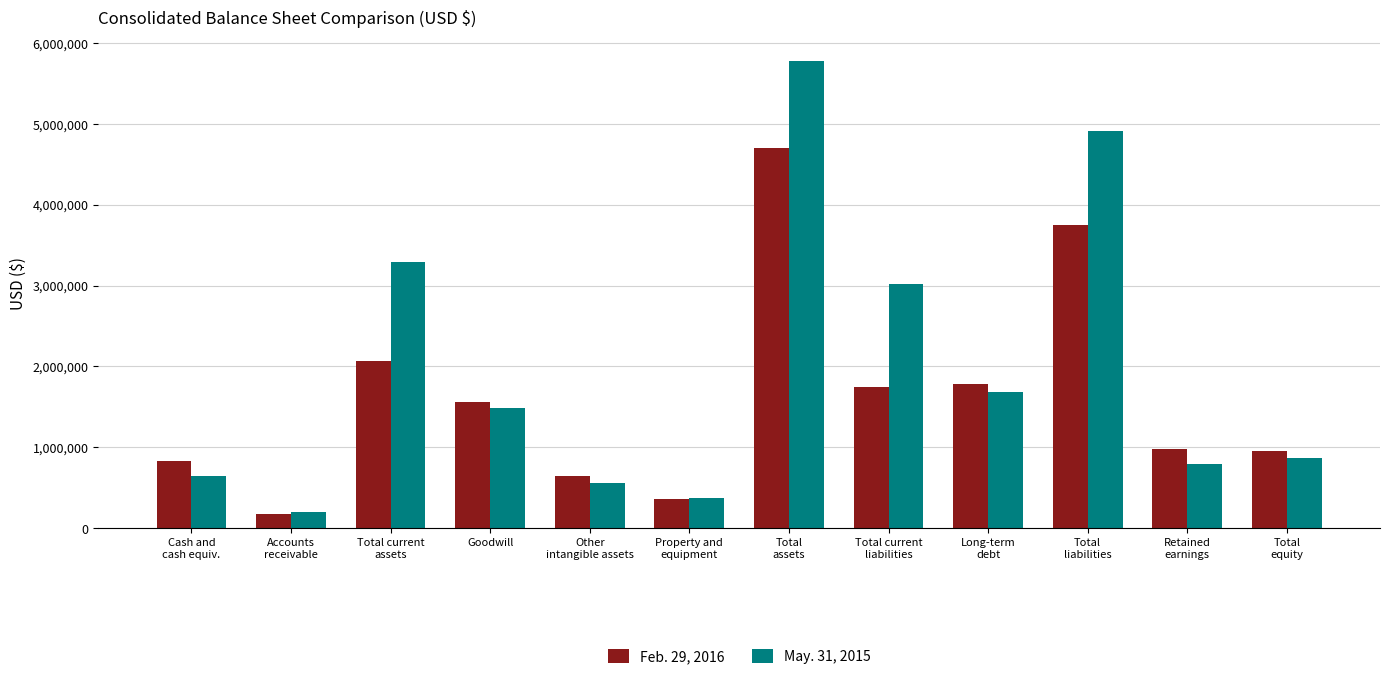

How many groups of bars are there?

12